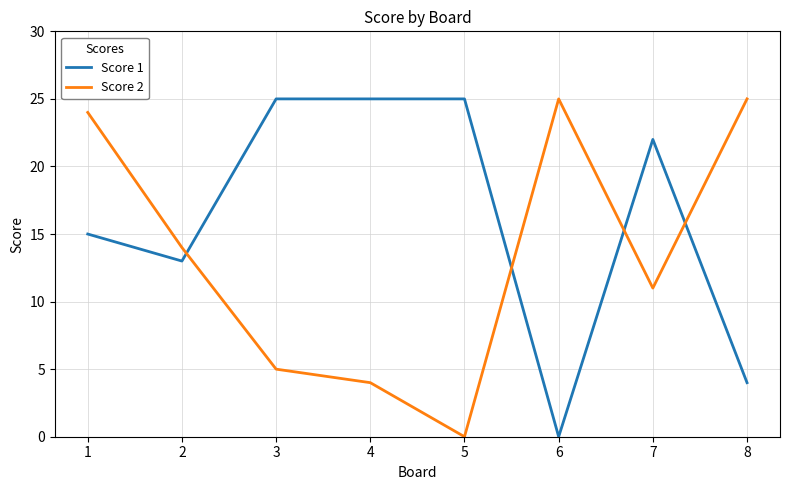

What is the difference between the second highest and minimum values in the Score 2 series?

25